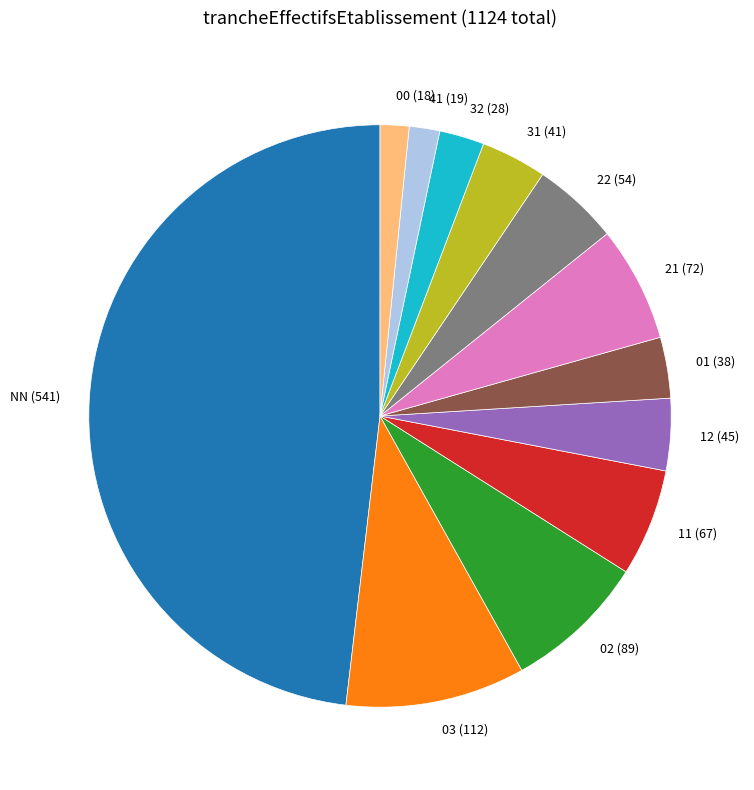

Do 32 and 31 together represent more than half of the pie?

No